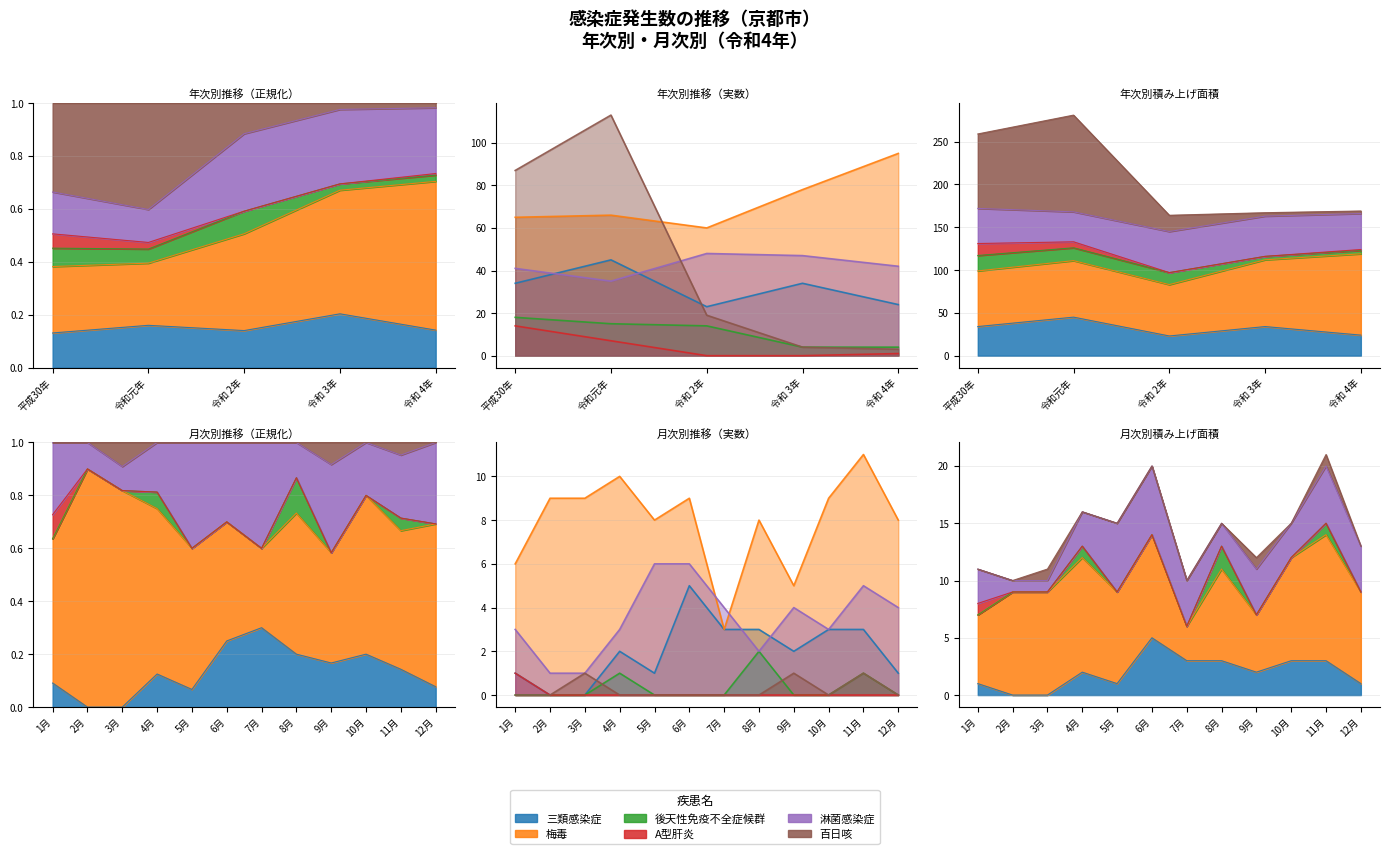

True or false: 百日咳 has more than 2 interior local peaks.

False